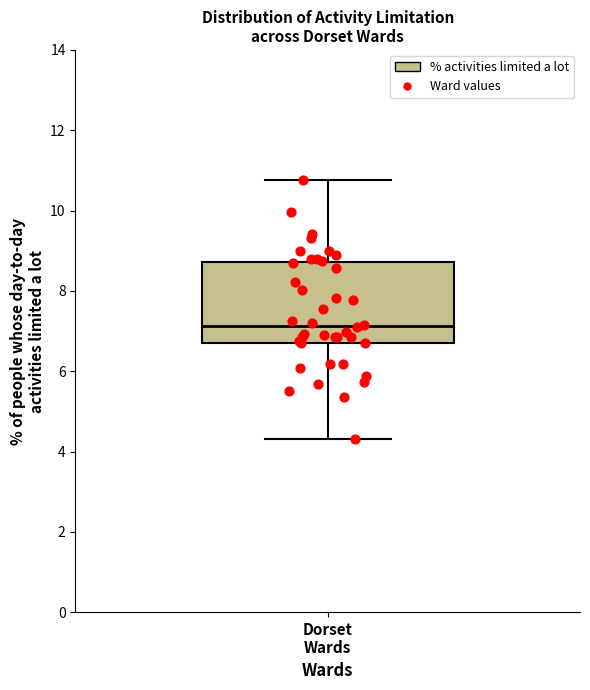

Transcribe this box plot: give where the median line is, the range the box spans, and where the two whiskers end, as read against the y-axis. The values are not printed on the chart, so give them approximately, as read against the axis.

median 7.2, box 6.8 to 8.8, whiskers 4.4 to 10.8